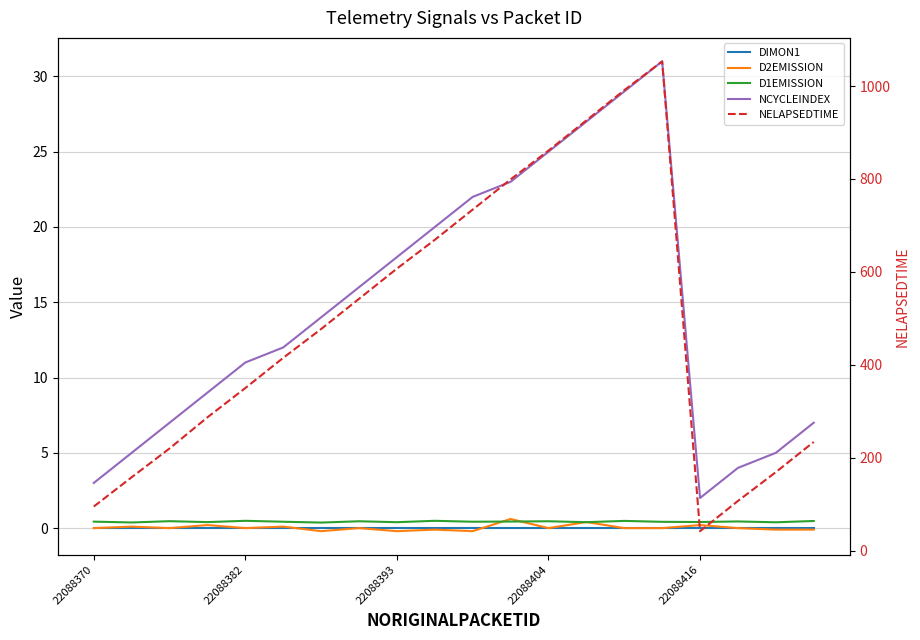

How many lines are shown in the chart?

5